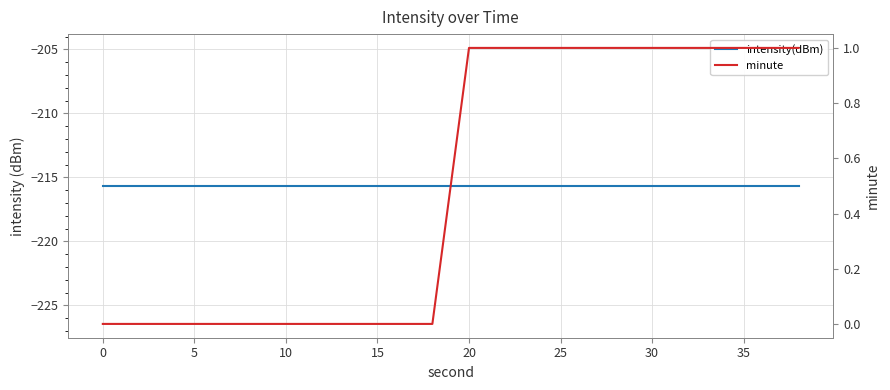

Which series changed the most between 40 and 15?

minute